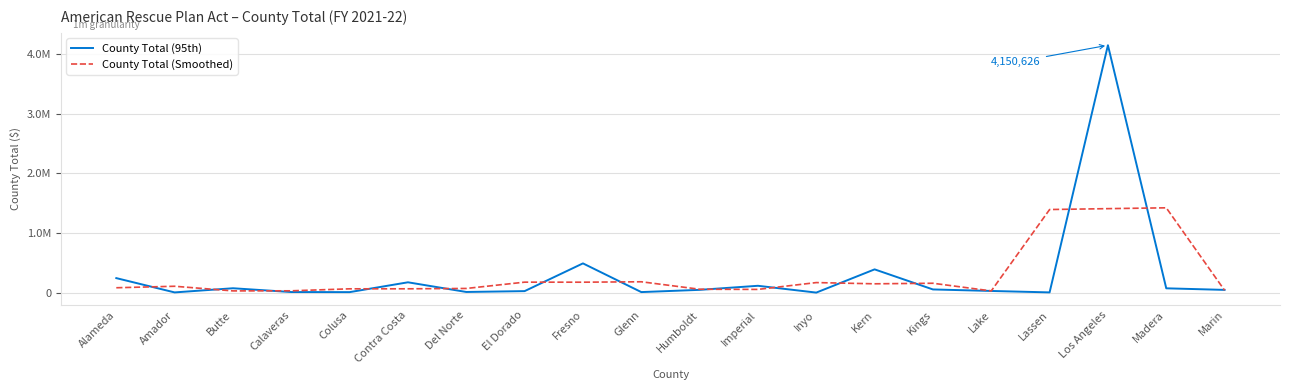

What position from the left is Calaveras?

4